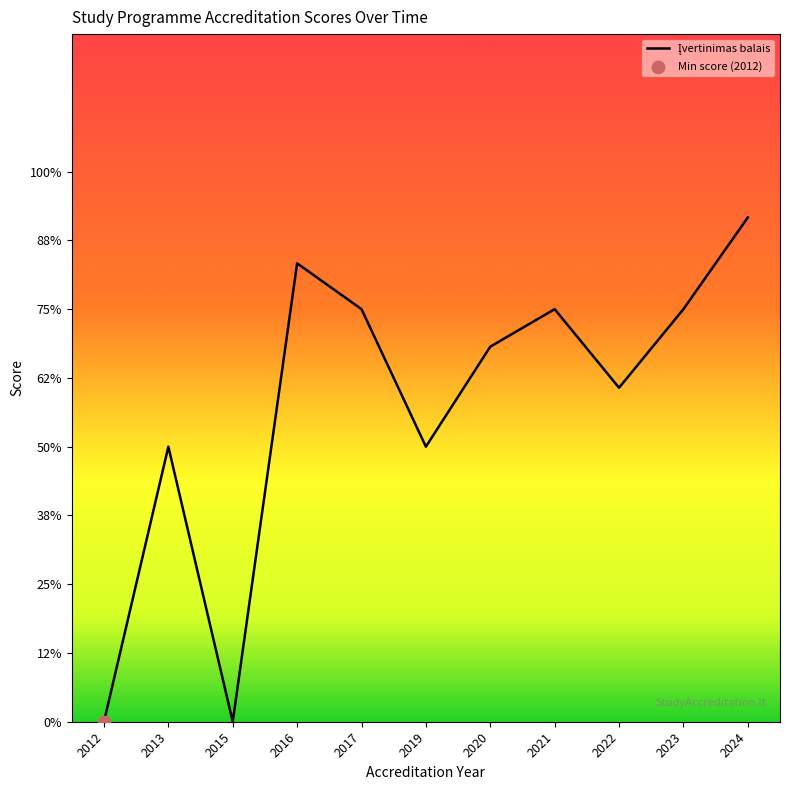

Approximately how many times larger is the value at 2013 compared to 2023?

0.7